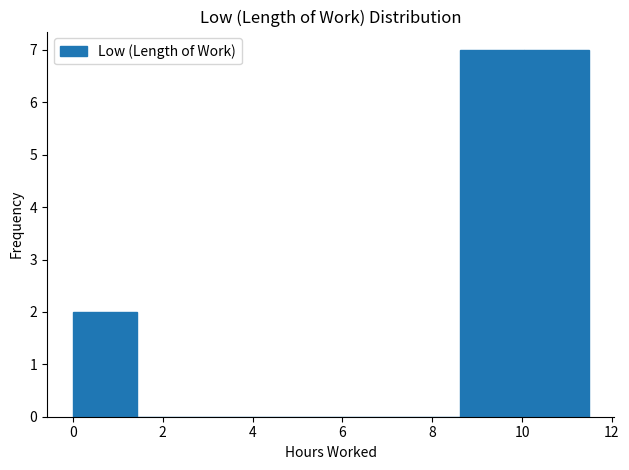

Reading left to right, list every bar in this chart as the range it spans on the x-axis followed by its height. Neither the bar edges nor the heights are printed on the chart, so give them approximately, as read against the axes.

0.0 to 1.4: 2
1.4 to 2.8: 0
2.8 to 4.4: 0
4.4 to 5.8: 0
5.8 to 7.2: 0
7.2 to 8.6: 0
8.6 to 10.0: 7
10.0 to 11.4: 7